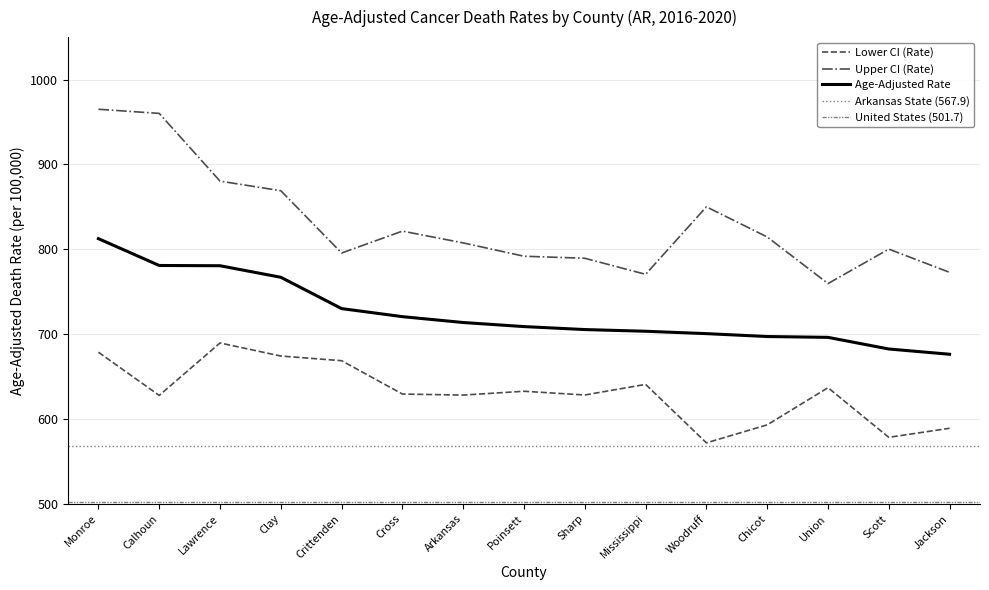

The value of Upper CI (Rate) at Mississippi is 770.5. True or false?

True